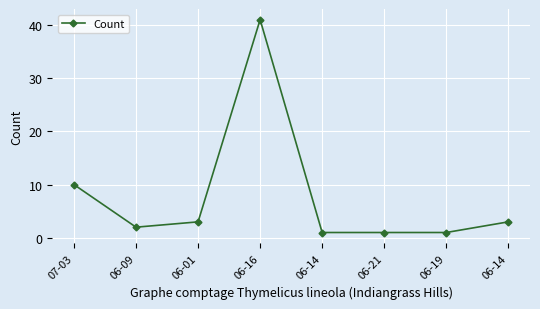

List the labels in order of value, largest first.

06-16, 07-03, 06-01, 06-14, 06-09, 06-14, 06-21, 06-19